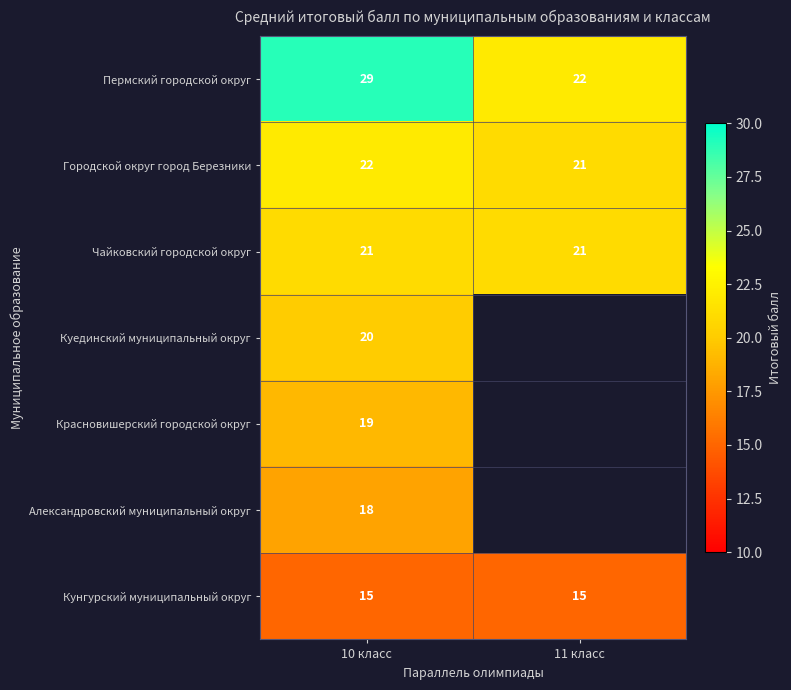

Count the Пермский городской округ values in the range 22 to 29.

2